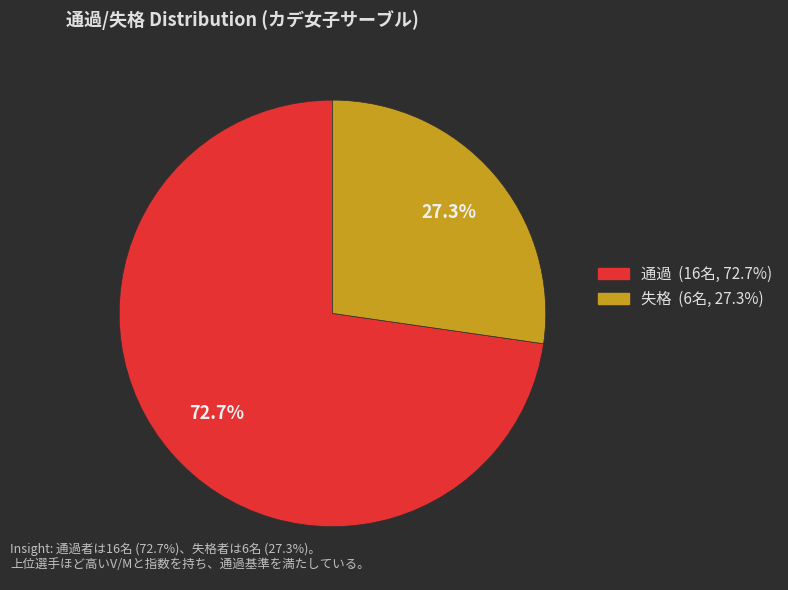

The 失格 slice represents 27% of the pie. True or false?

True